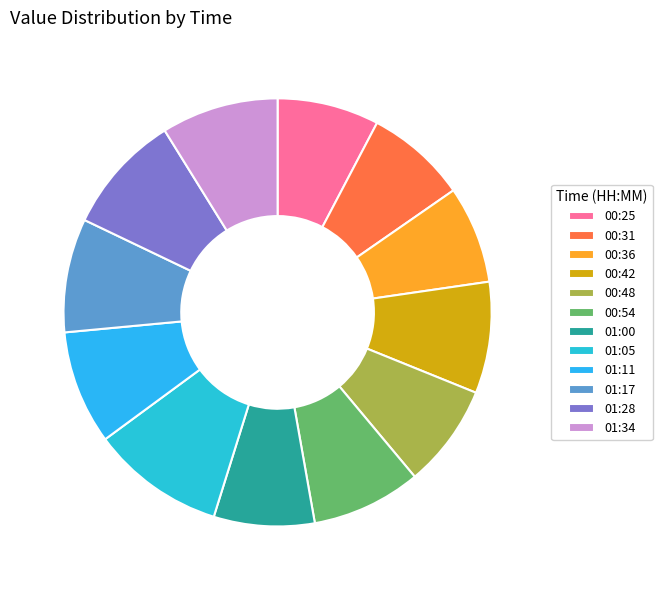

Is 01:28 the majority of the pie?

No